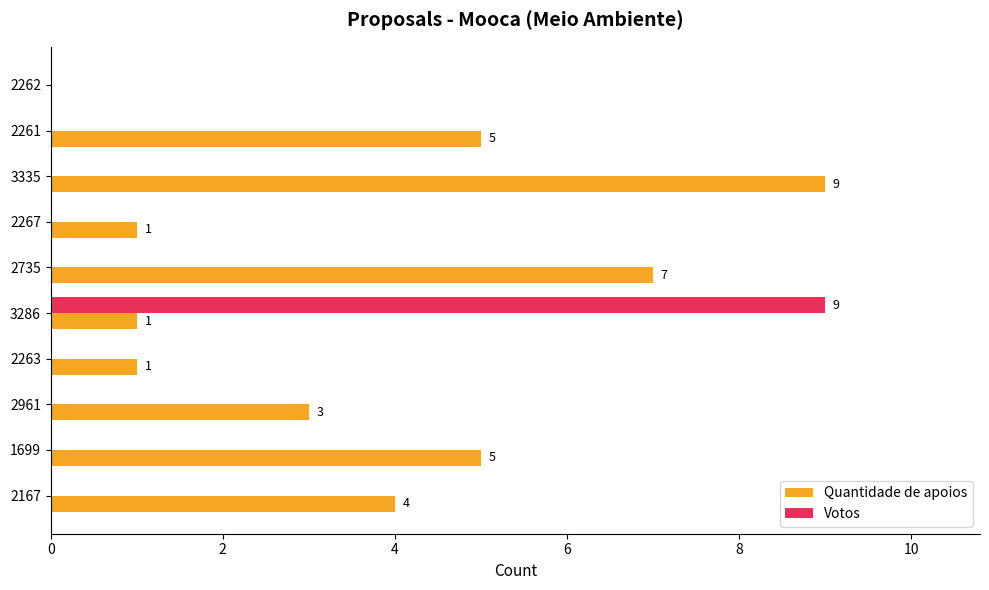

The Quantidade de apoios series shows 1 at 3286. True or false?

True